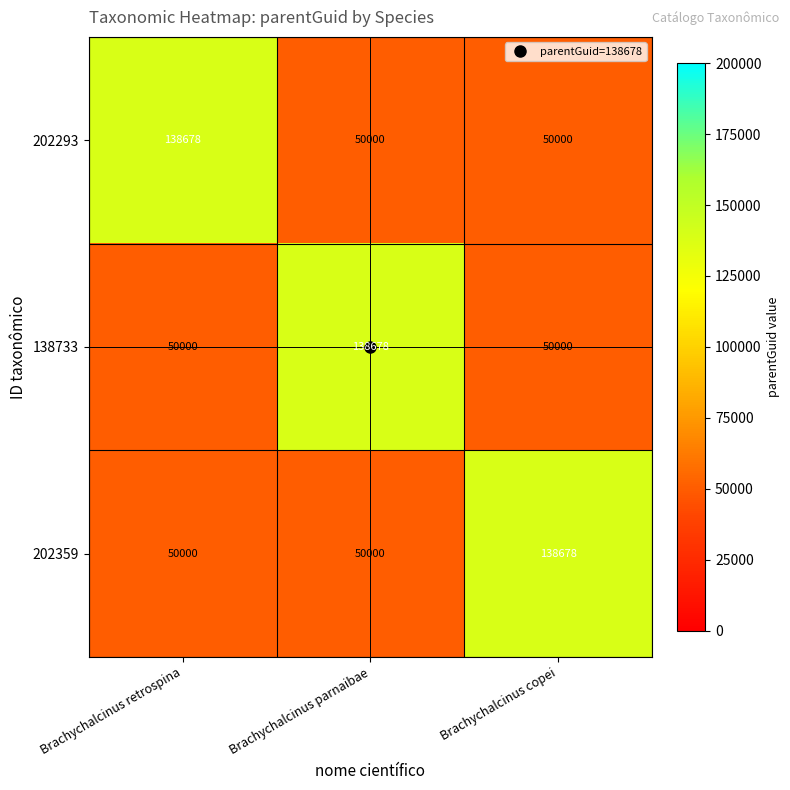

What is the approximate value of 202359 at Brachychalcinus copei, to the nearest 100?

138700